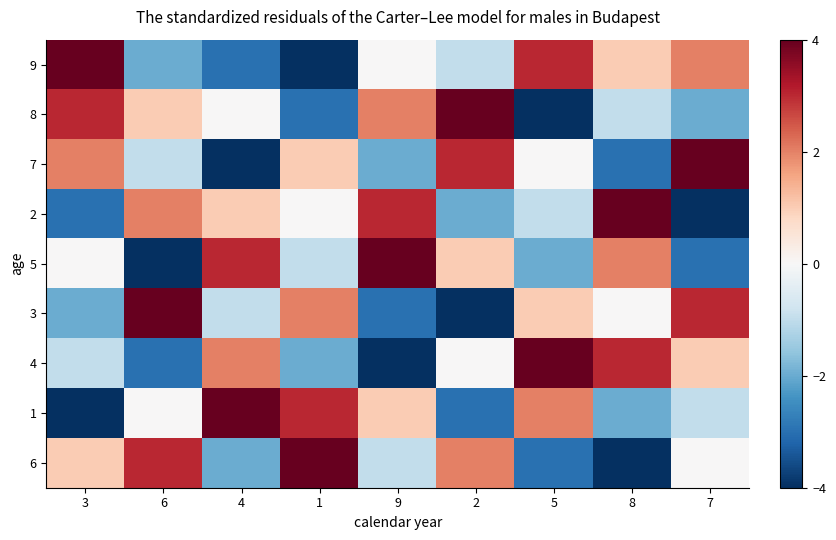

At which category is the sum across all series the highest?

3